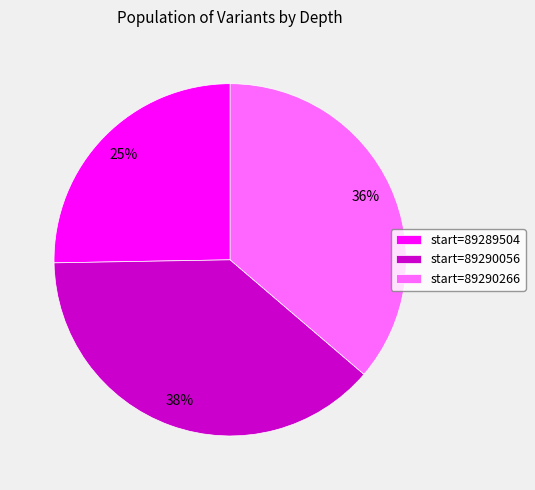

How many slices are in this pie chart?

3